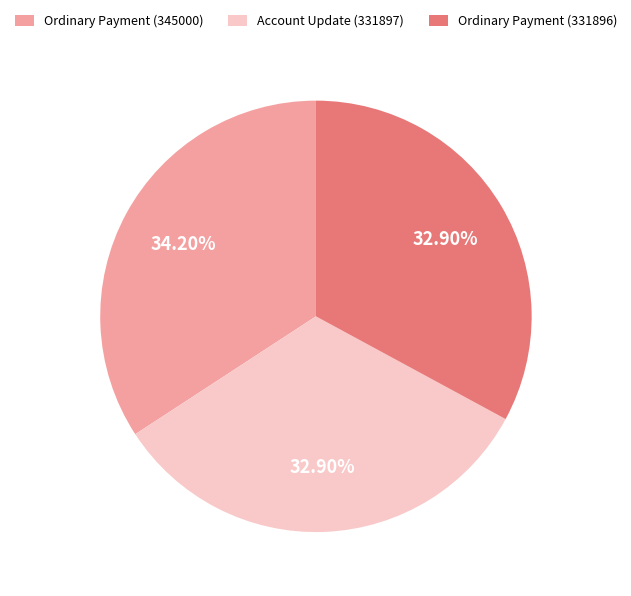

Which slice is the largest?

Ordinary Payment (345000)